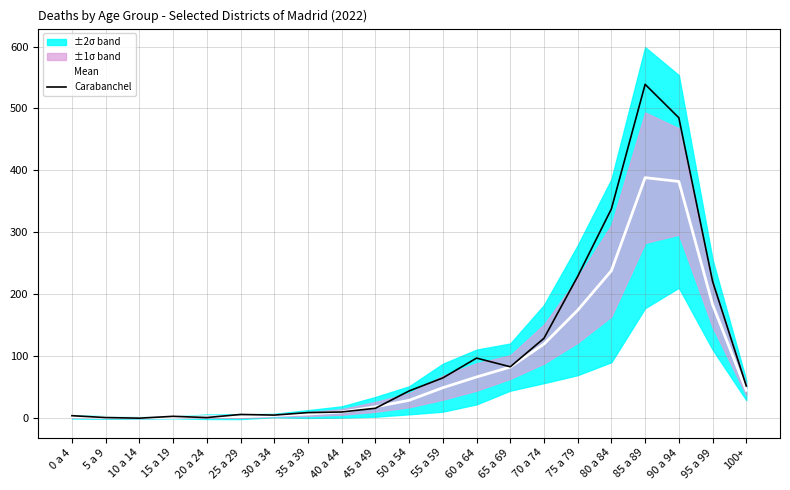

In Carabanchel, how many points are lower than both neighbors (excluding endpoints)?

4